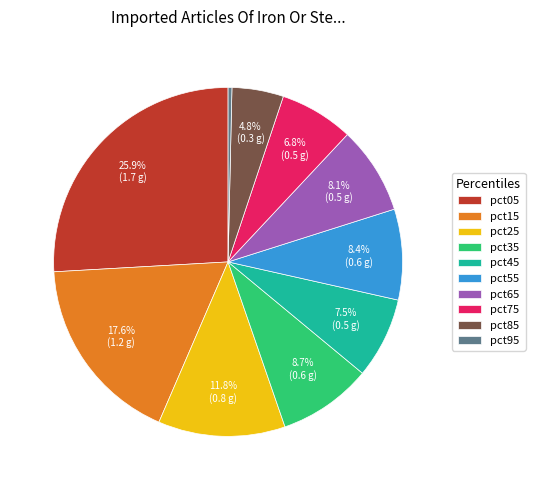

Does pct85 represent more than half of the total?

No